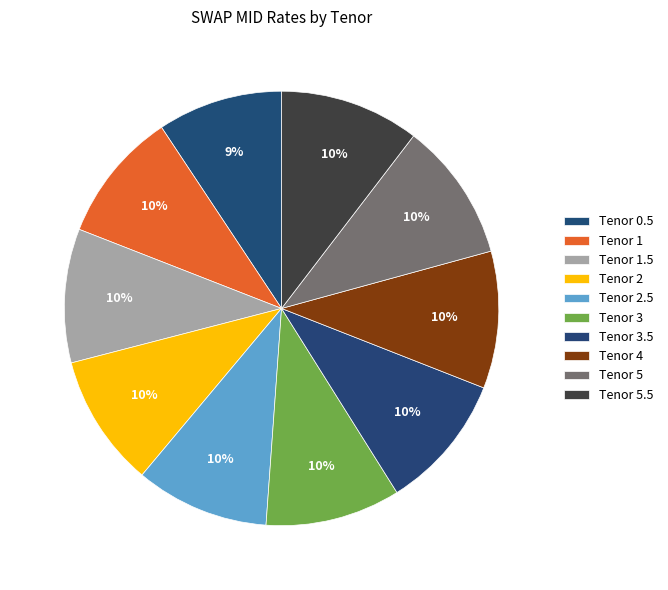

How many segments does this pie chart have?

10